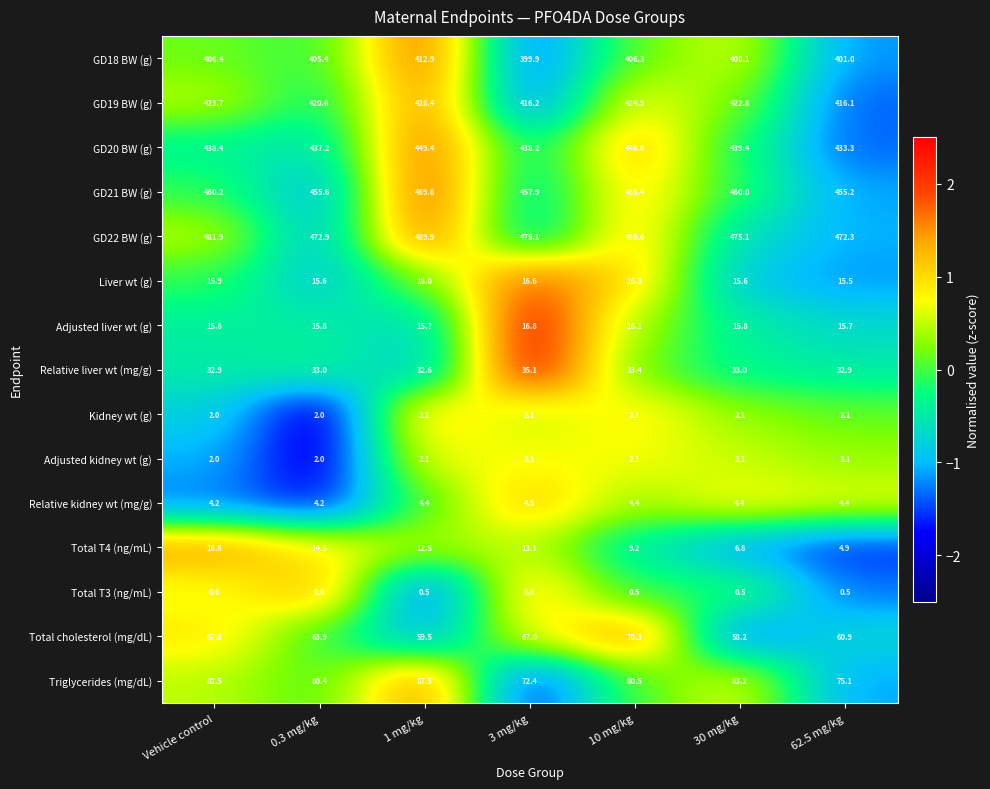

Which series has the largest total across all categories?

GD22 BW (g)